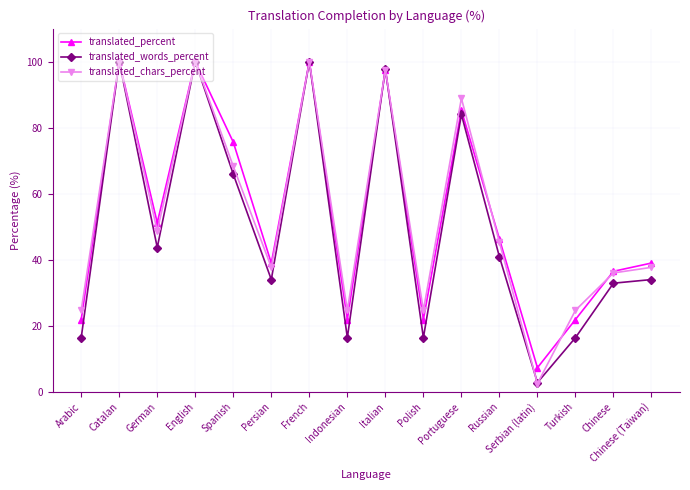

Count the number of categories in the chart.

16